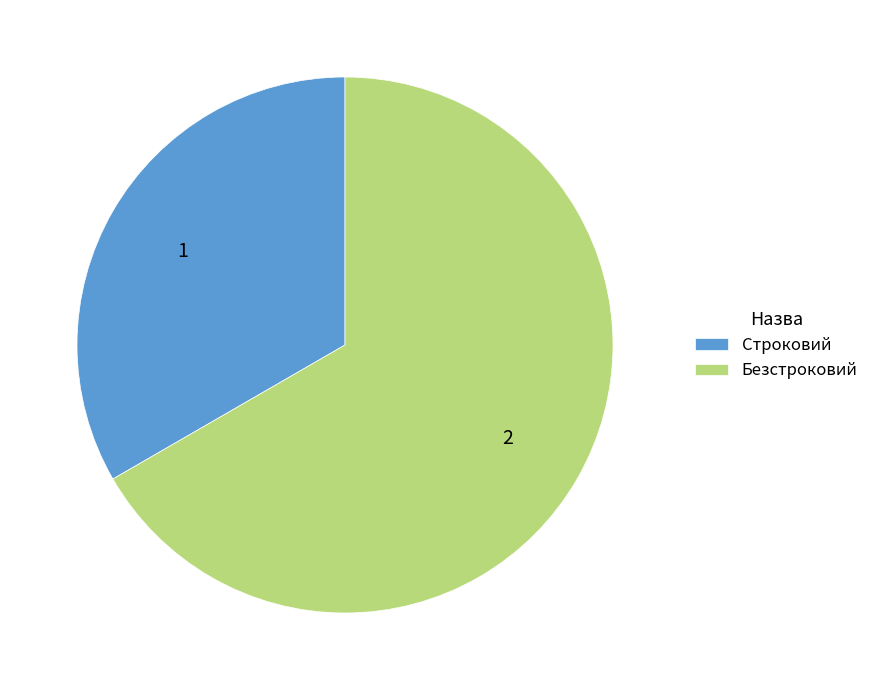

Approximately how many times larger is the value at Строковий compared to Безстроковий?

0.5